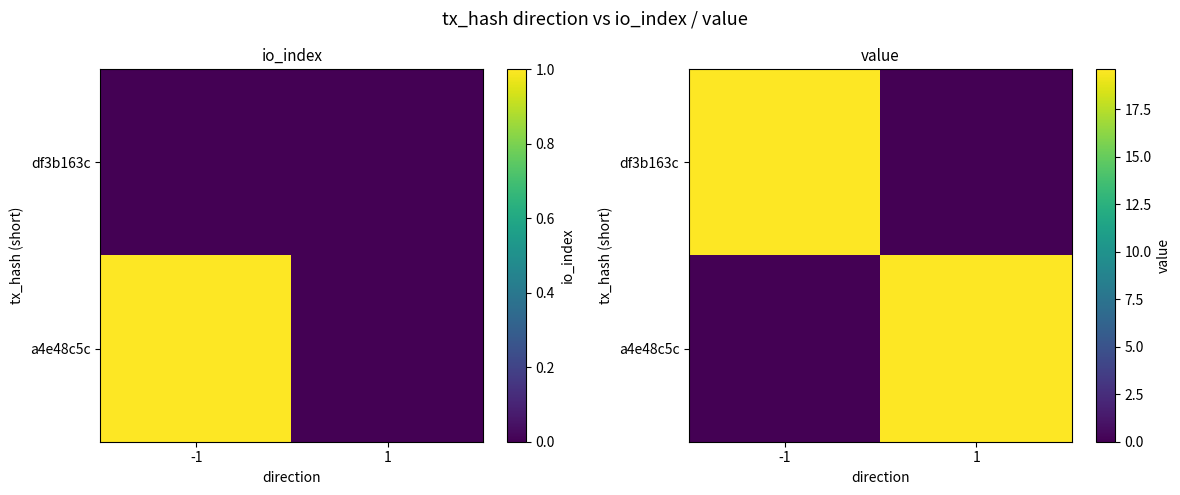

Which category has the highest value across all series?

-1